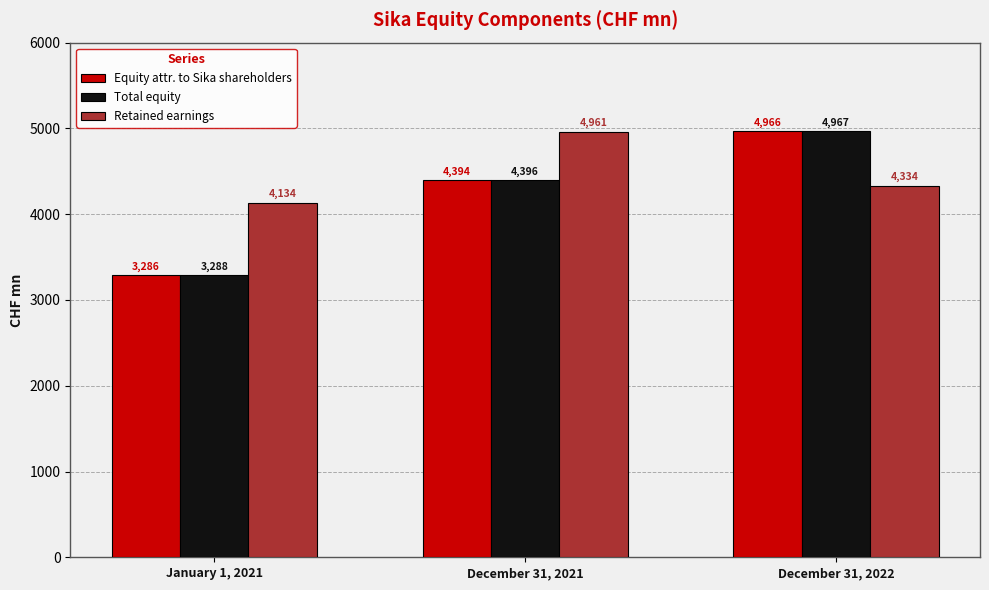

The value of Retained earnings at January 1, 2021 is 4134.2. True or false?

True